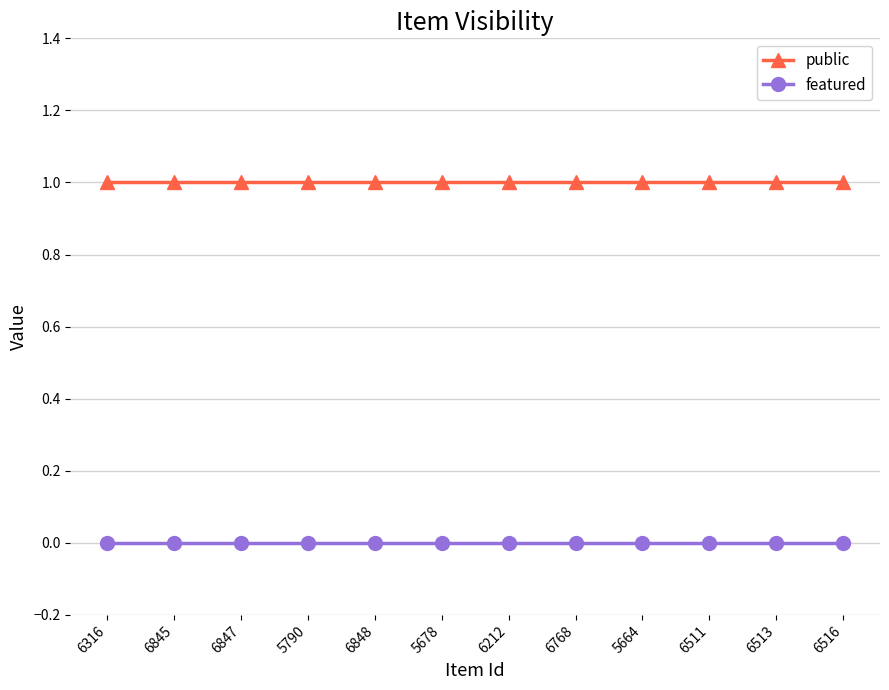

Which series has the largest total across all categories?

public